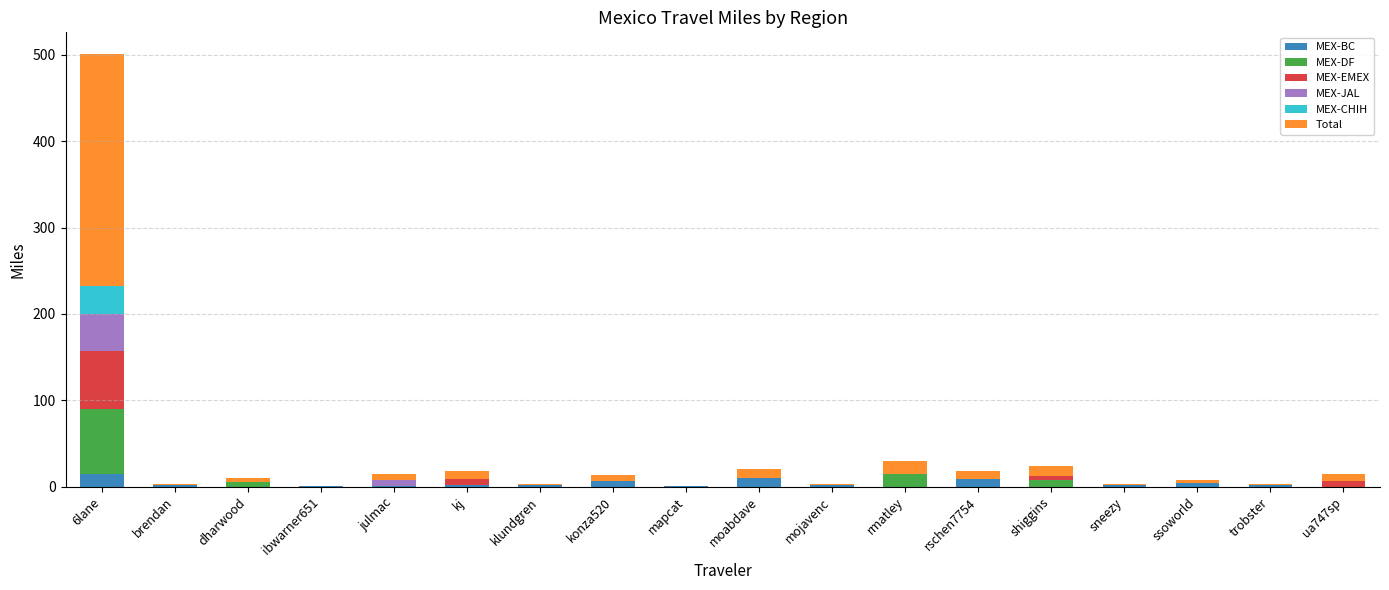

What is the sum of all MEX-BC values?

56.5